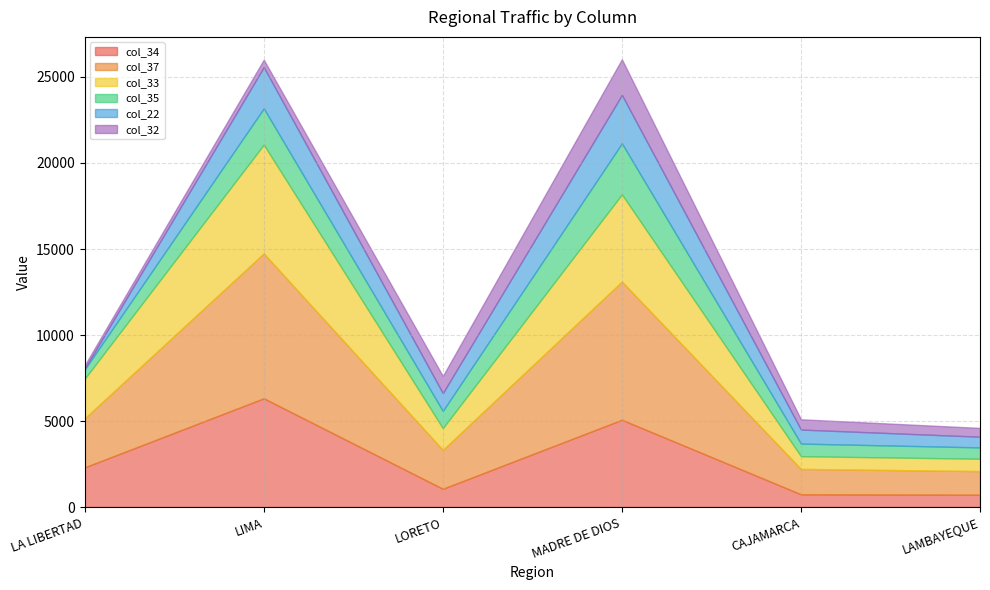

What are all the series names shown in the legend?

col_34, col_37, col_33, col_35, col_22, col_32